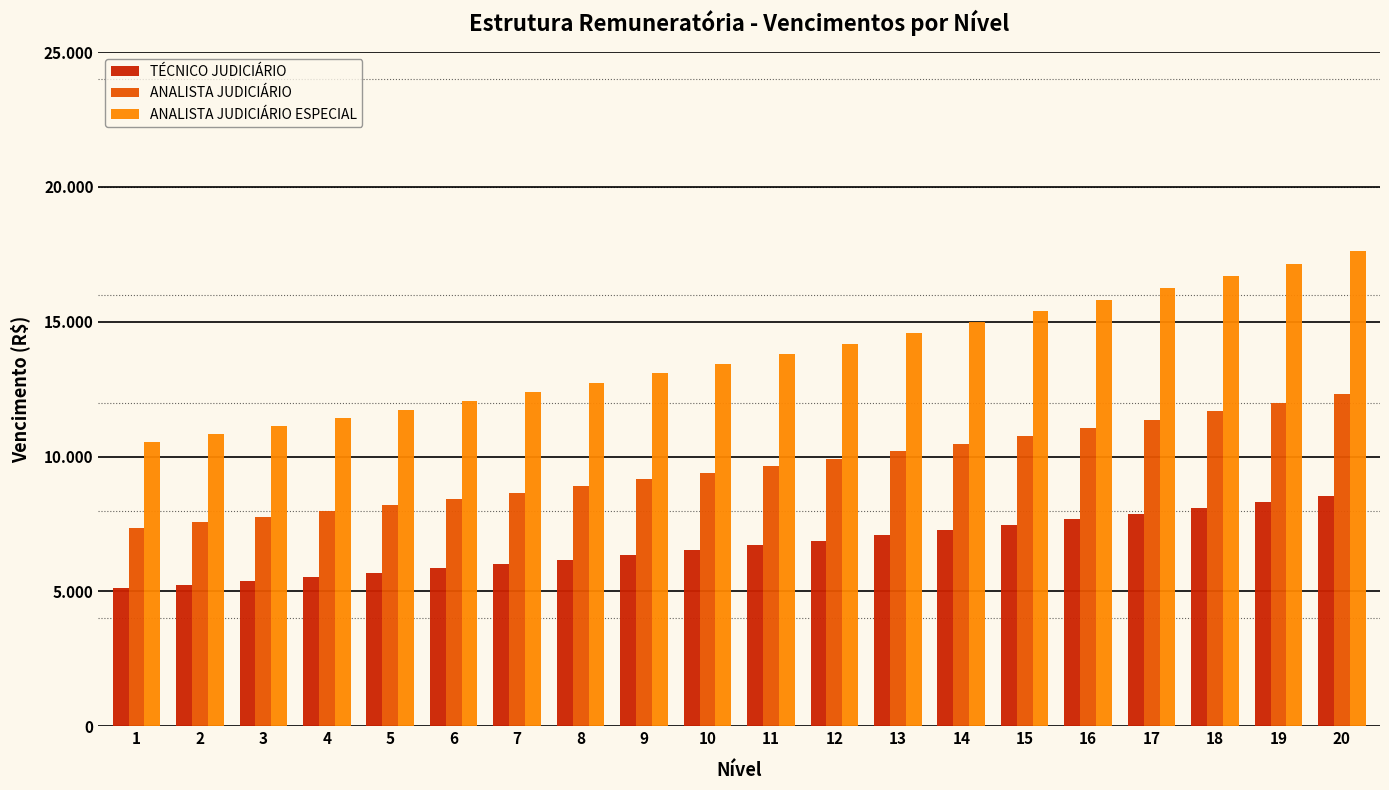

Are the bars grouped side by side (vs. stacked)?

Yes